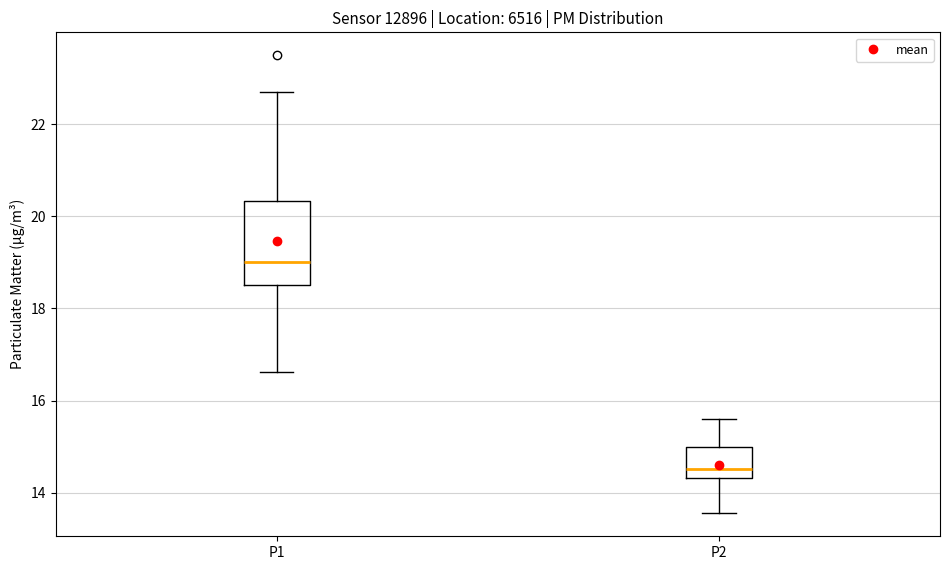

Reading left to right, transcribe this box plot: for each box, give where its median line is, the range the box spans, and where its two whiskers end, as read against the y-axis. The values are not printed on the chart, so give them approximately, as read against the axis.

P1: median 19.0, box 18.6 to 20.4, whiskers 16.6 to 22.8
P2: median 14.6, box 14.4 to 15.0, whiskers 13.6 to 15.6